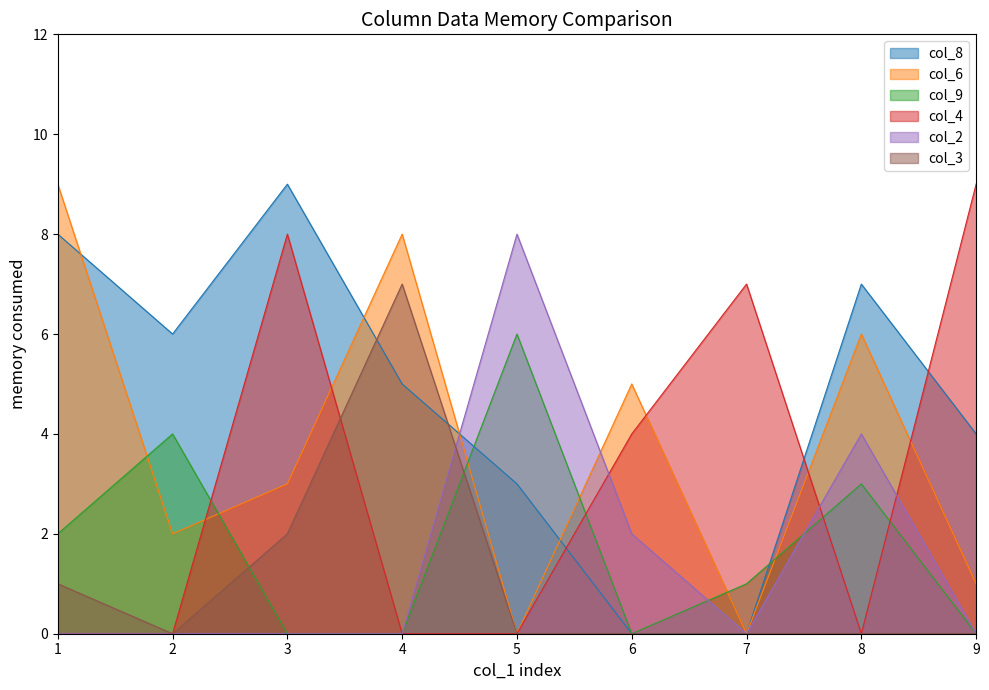

True or false: col_6 has a value of 9 at 1.

True